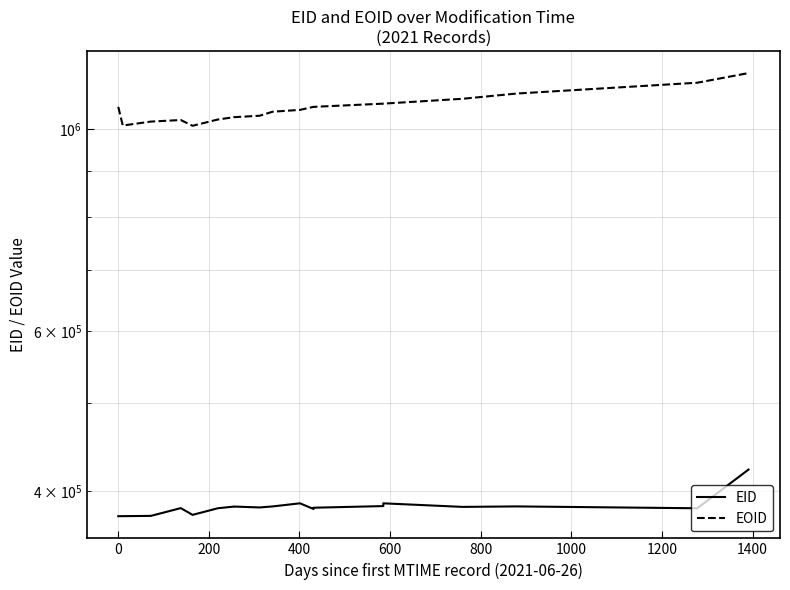

True or false: EID and EOID cross at least once.

False